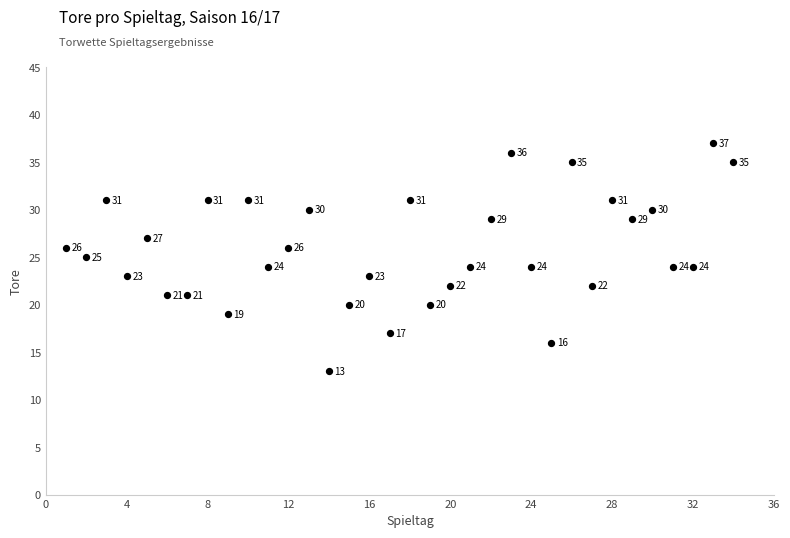

What Y value in the scatter plot is closest to 25?

25